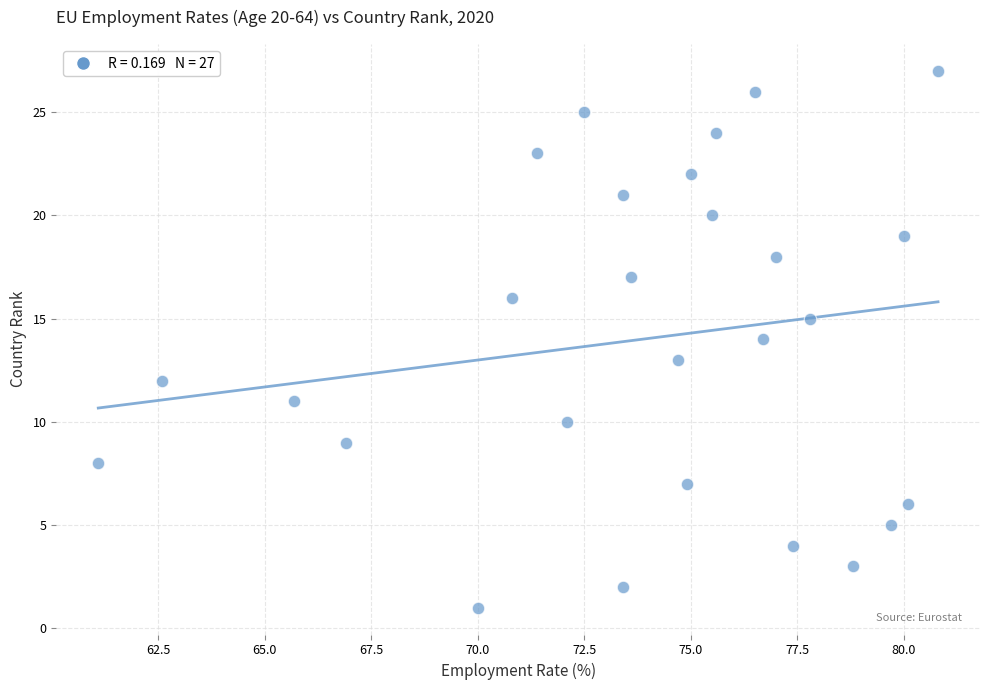

What is the range of Y values (max minus min)?

26